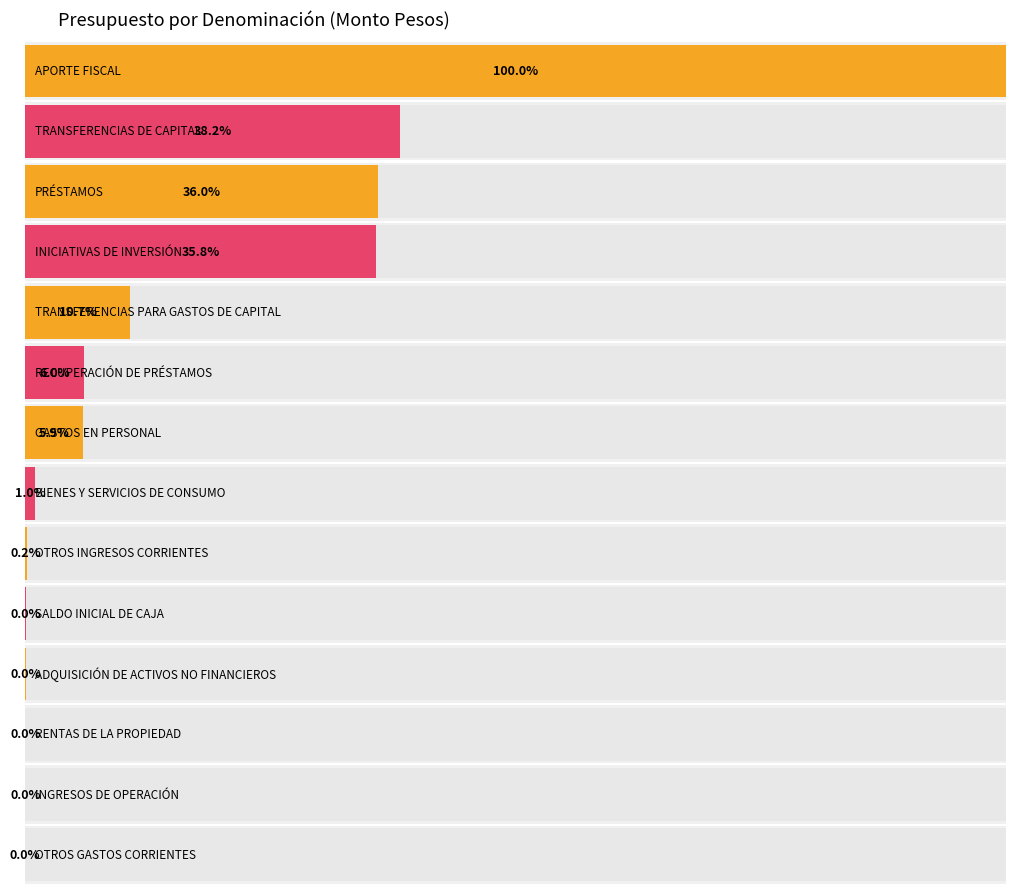

What is the label of the 6th bar from the left?

RECUPERACIÓN DE PRÉSTAMOS